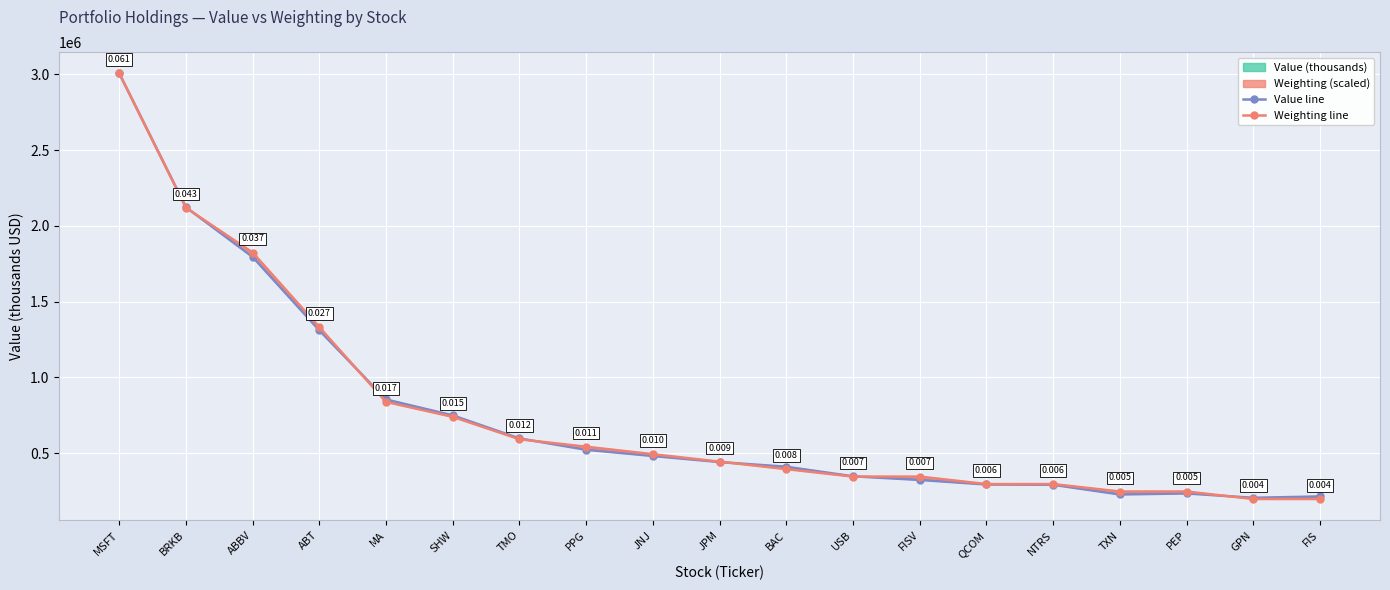

How many intersections are there between Weighting line and Value line?

6